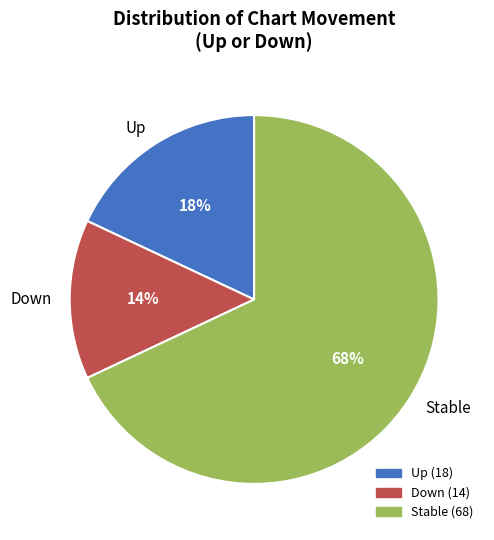

How many segments does this pie chart have?

3